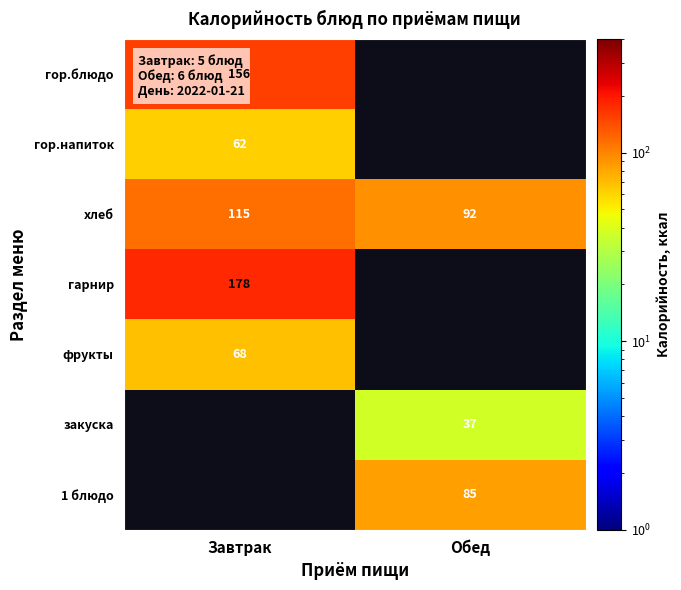

Which category has the lowest value in the хлеб series?

Обед